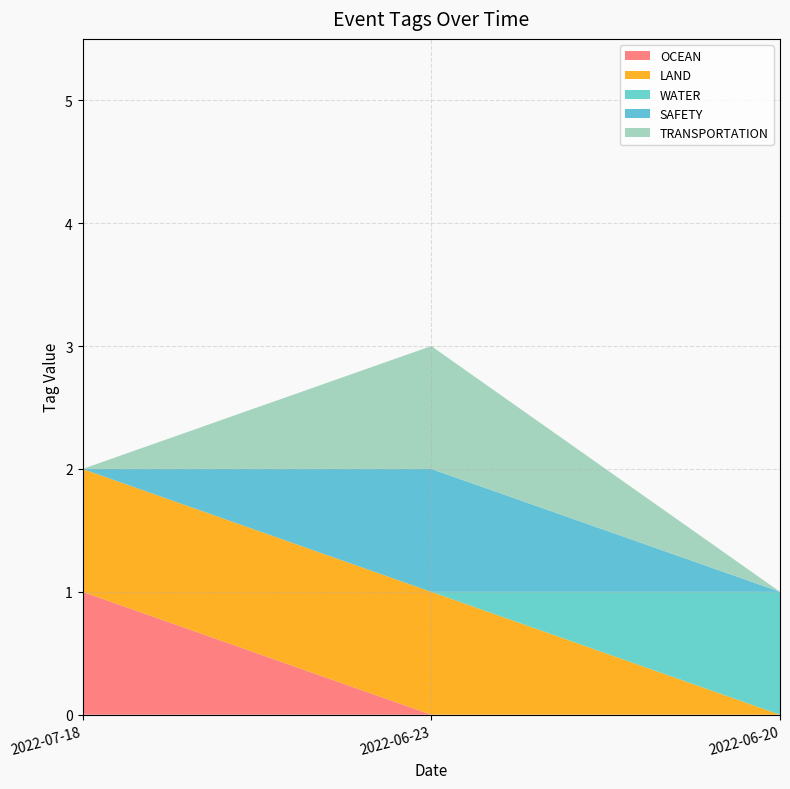

Reading left to right, extract all data points from this chart.

OCEAN: 1	0	0
LAND: 1	1	0
WATER: 0	0	1
SAFETY: 0	1	0
TRANSPORTATION: 0	1	0